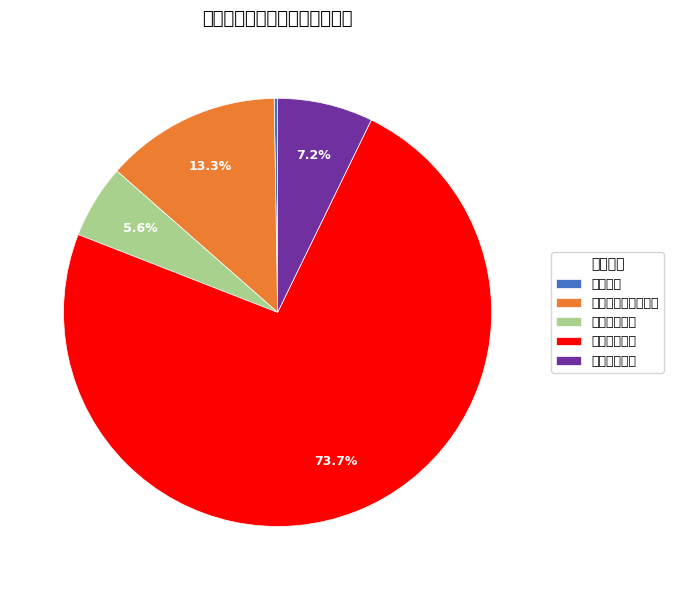

What percentage is NOT represented by 教育支出?

99.7%